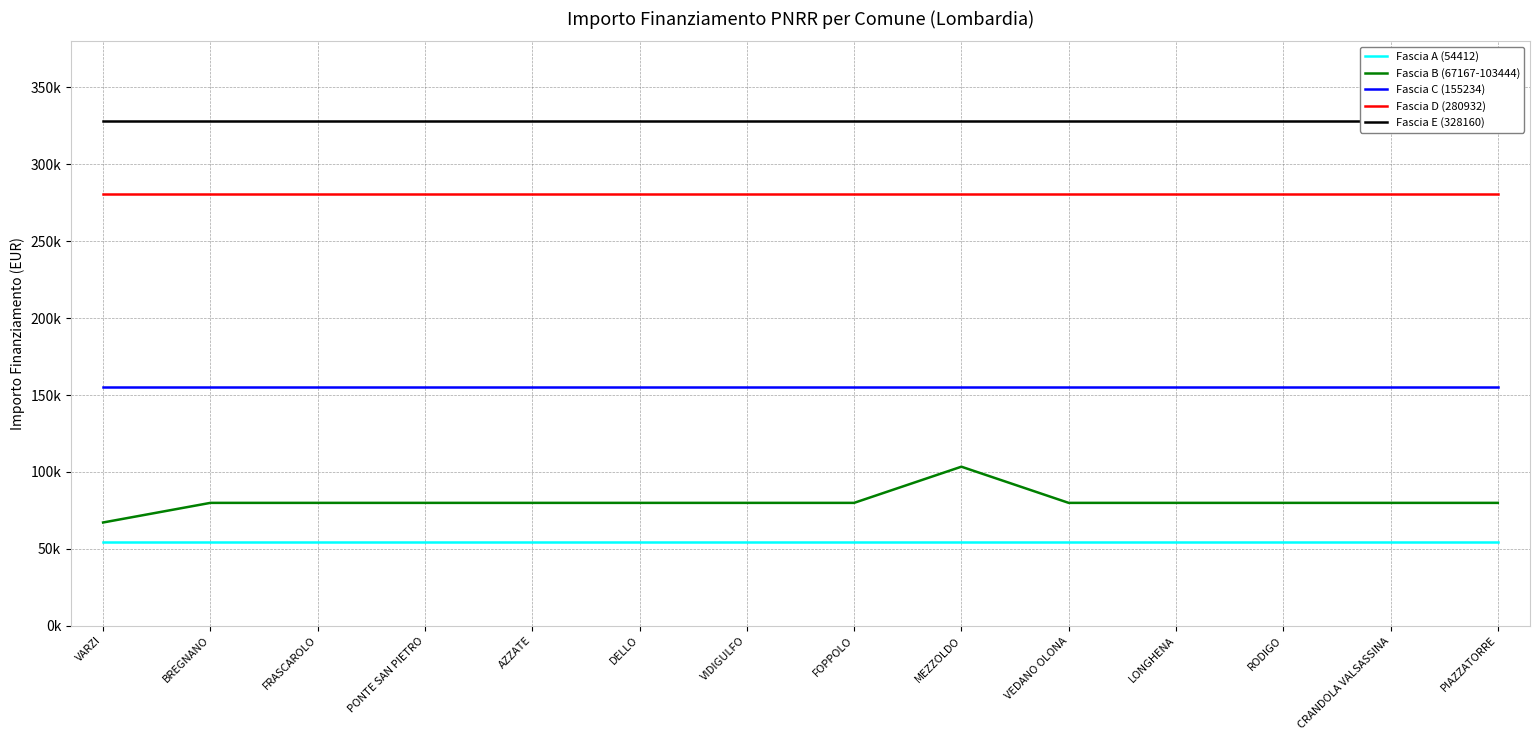

True or false: Fascia A (54412) has a value of 93085 at CRANDOLA VALSASSINA.

False